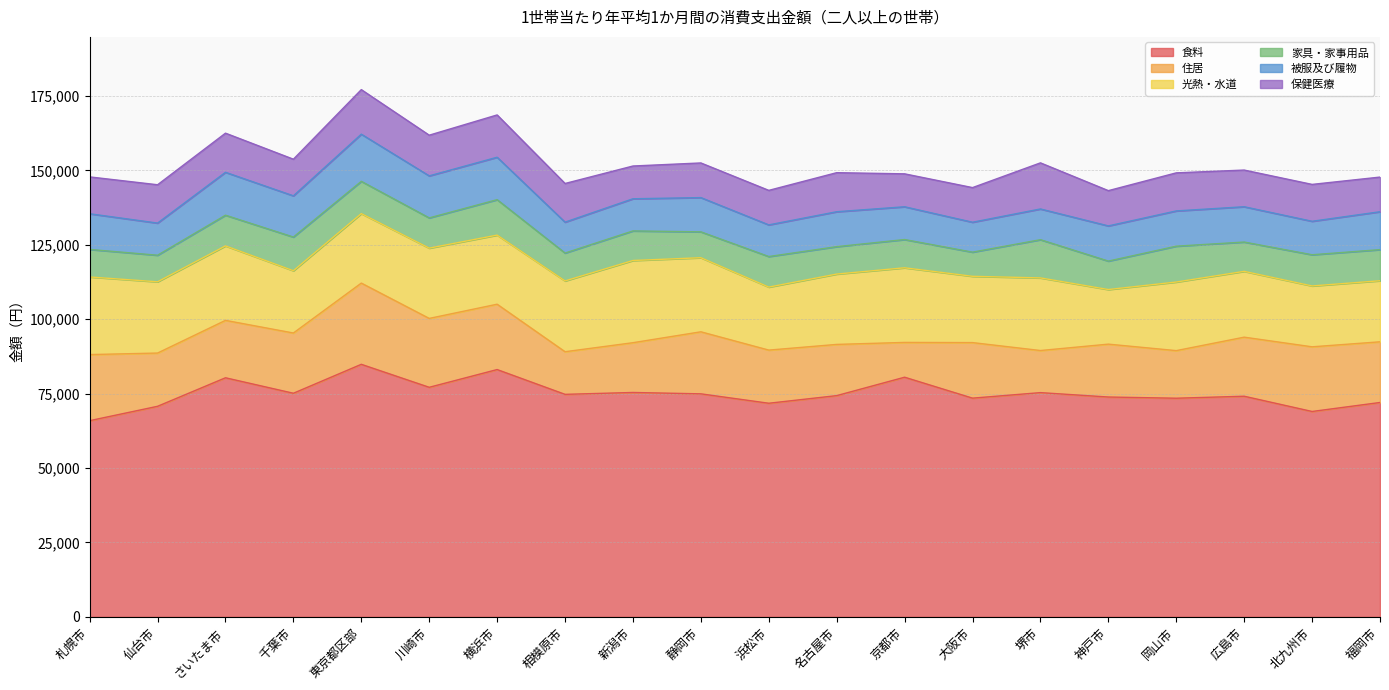

Which series has the widest spread of values?

食料